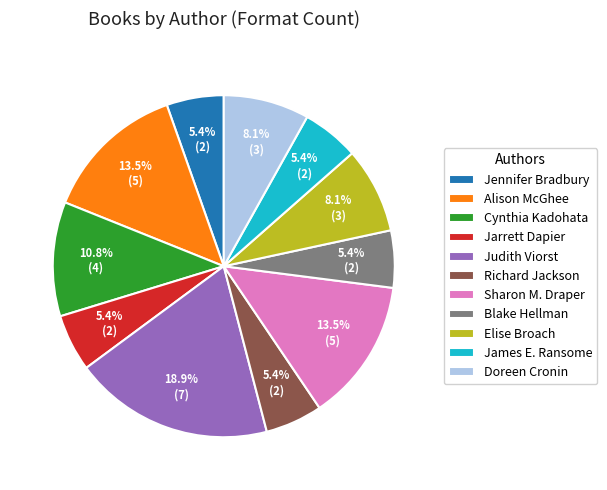

Which category has the biggest portion of the pie?

Judith Viorst